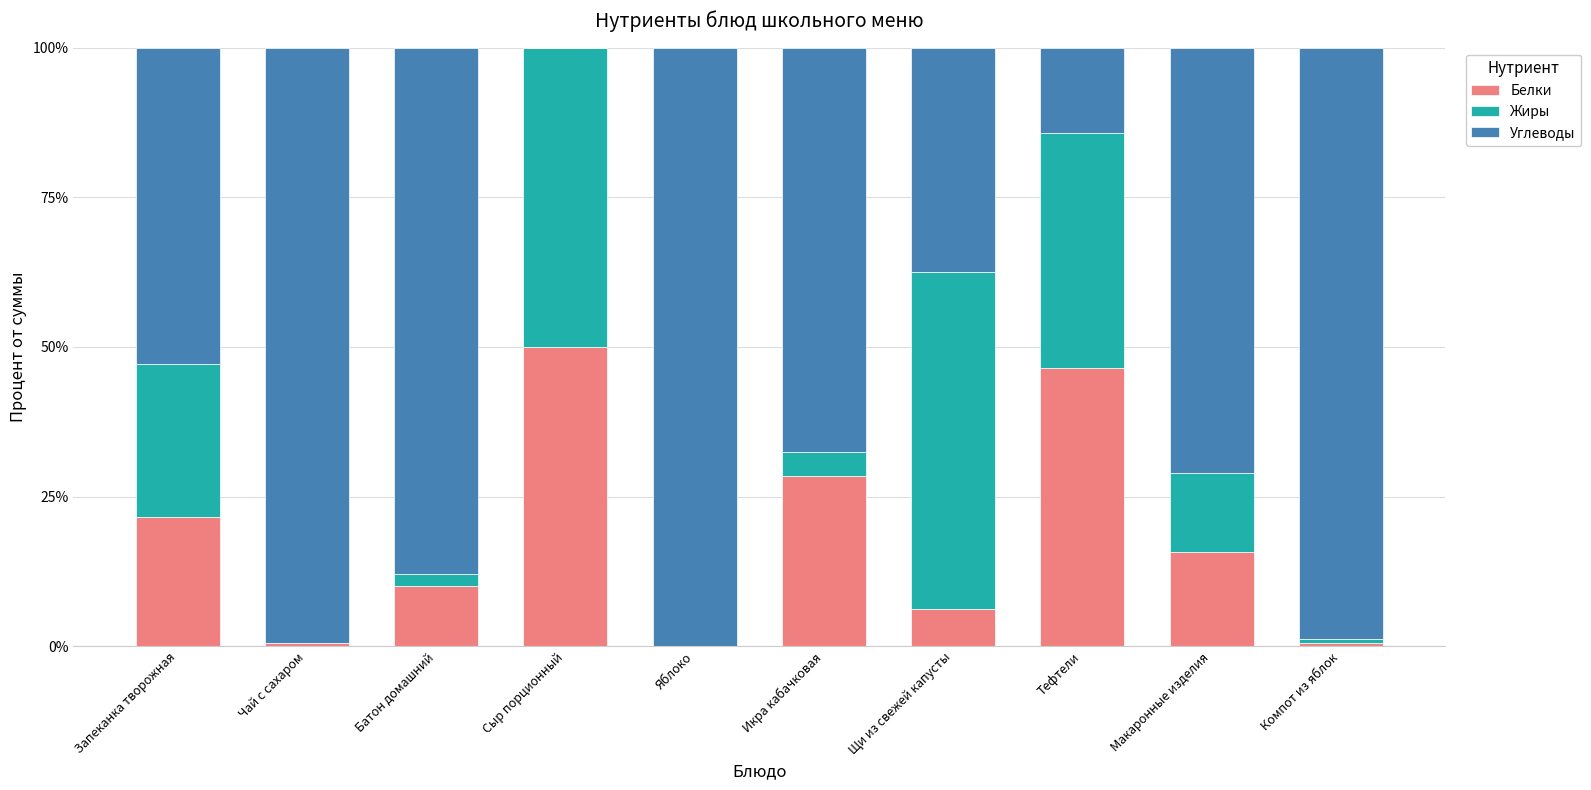

Which category has the highest value in the Белки series?

Сыр порционный